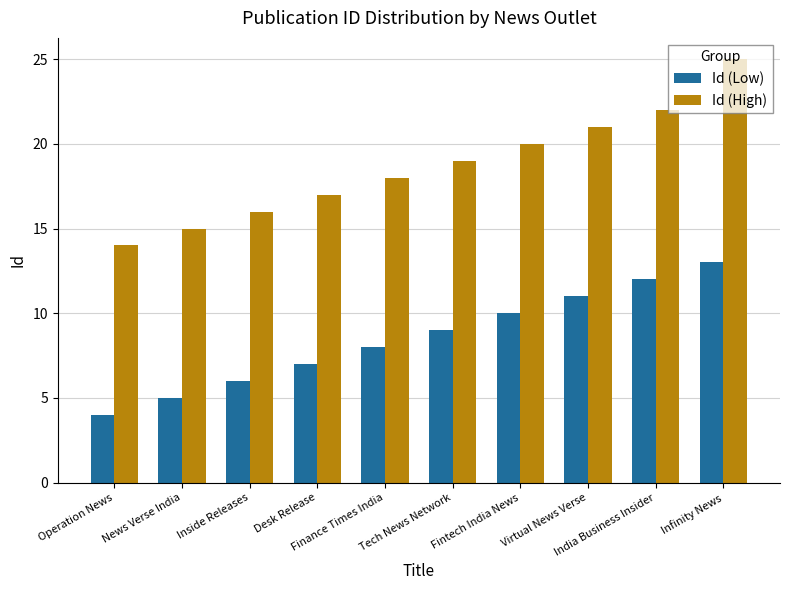

What is the difference between the maximum and minimum values in the Id (High) series?

11